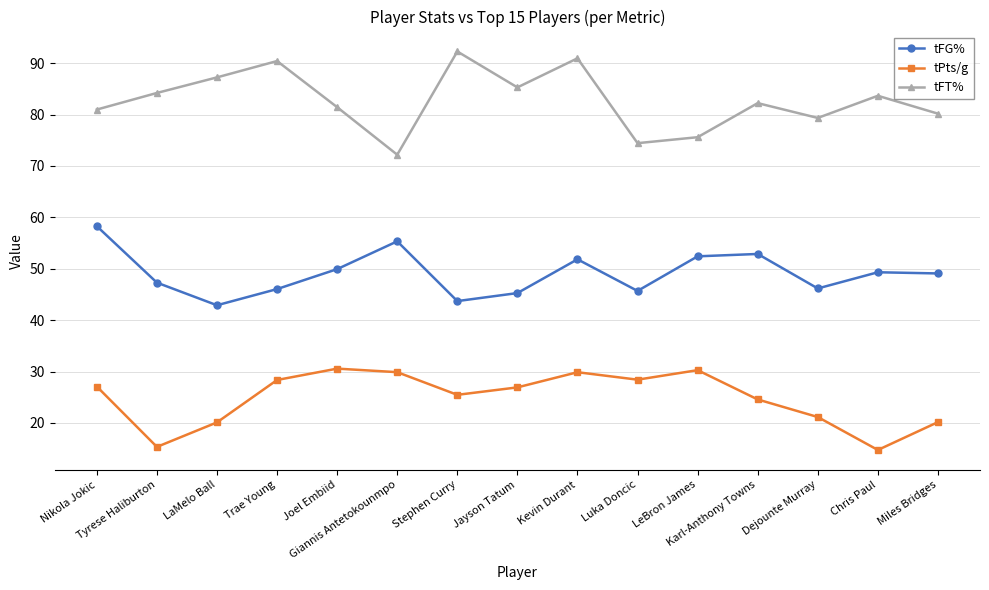

What is the difference between the tPts/g values at Stephen Curry and Chris Paul?

10.7